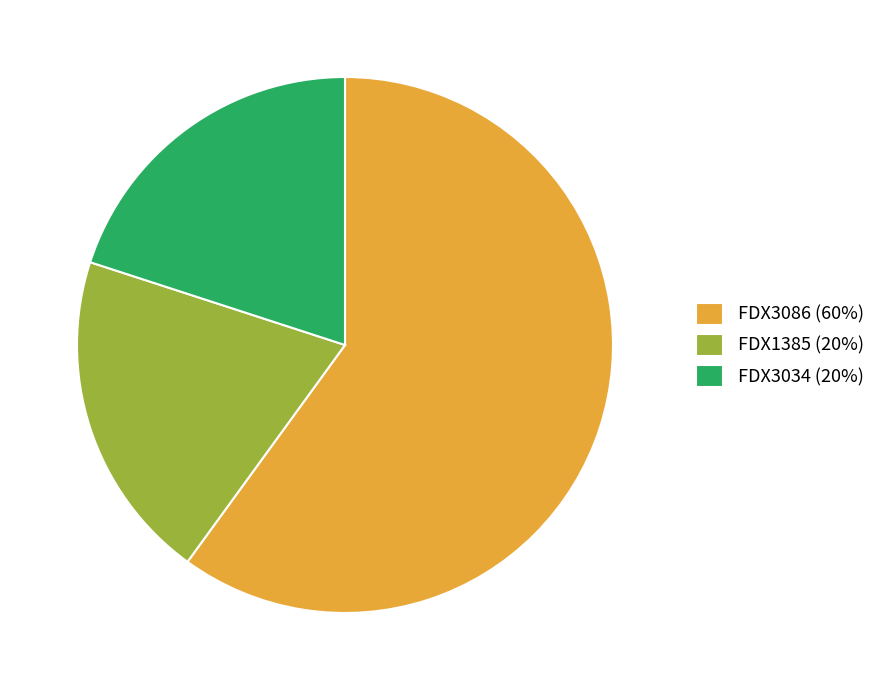

Is there any slice that represents more than half of the pie?

Yes